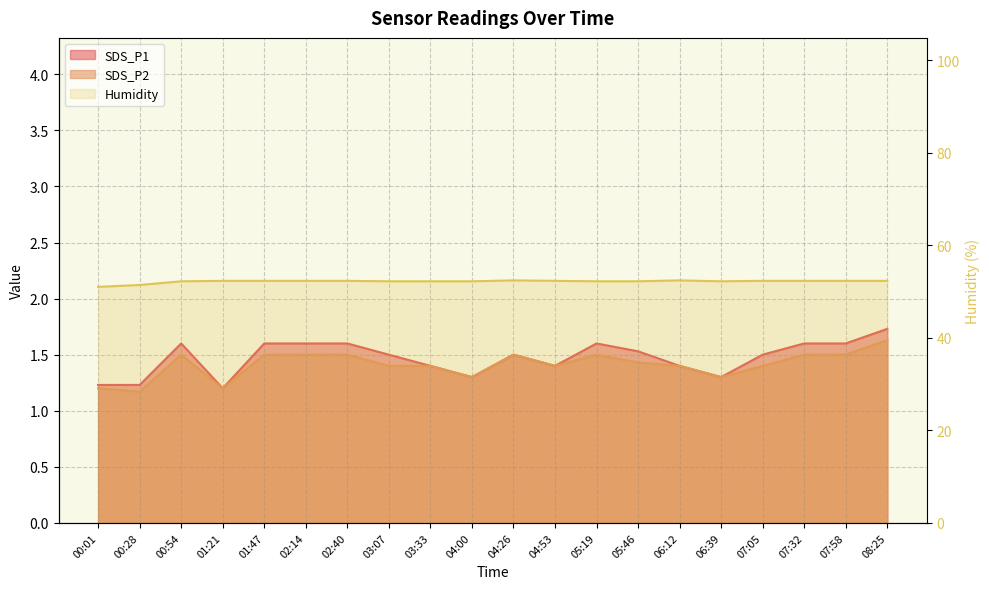

Is it true that SDS_P2 equals 2.2 at 02:14?

False